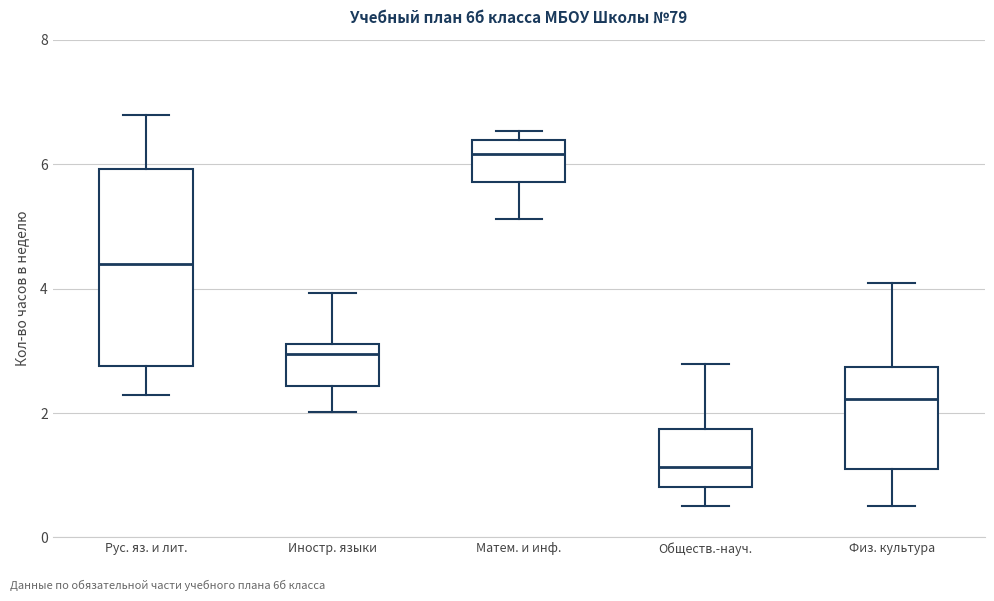

Comparing the boxes themselves (not the whiskers), which one is the tallest?

Рус. яз. и лит.